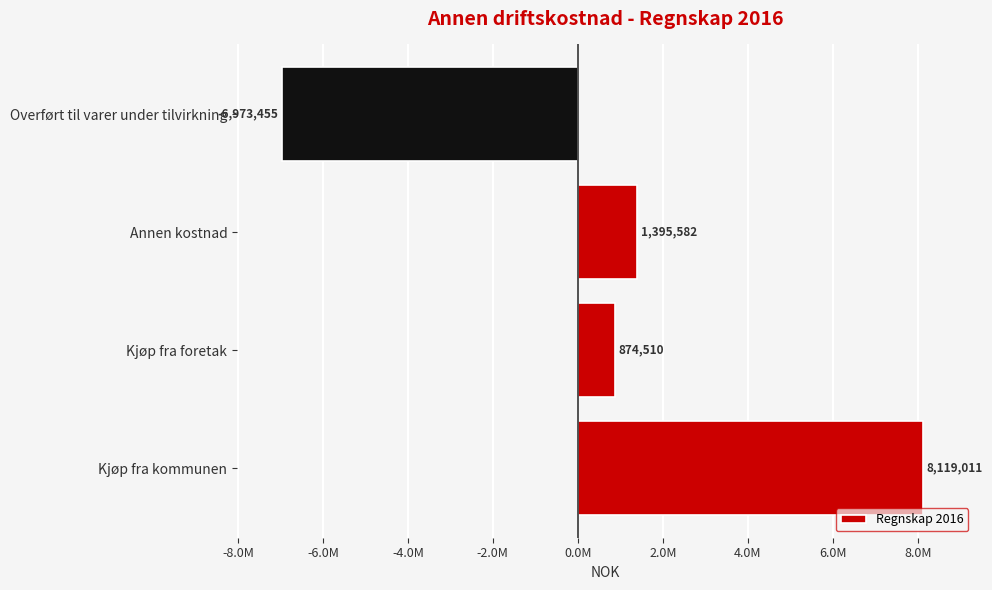

Does the chart contain any negative values?

Yes